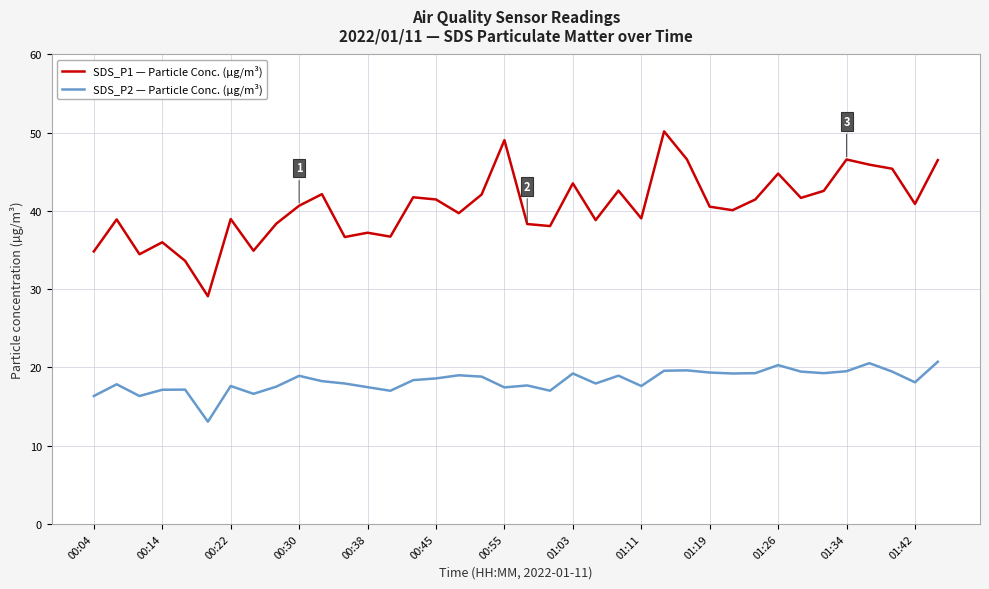

What is the maximum value shown in the chart?

50.2